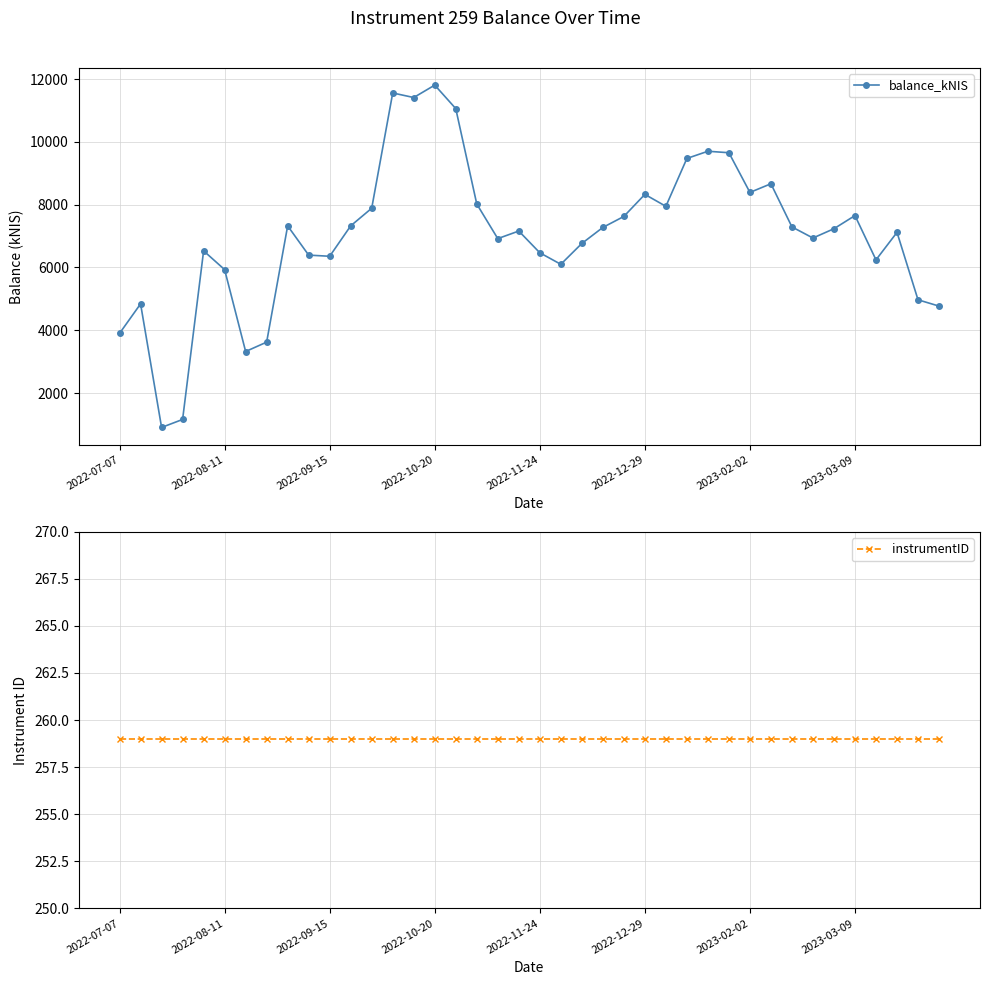

What is the highest value of the balance_kNIS series?

11807.3